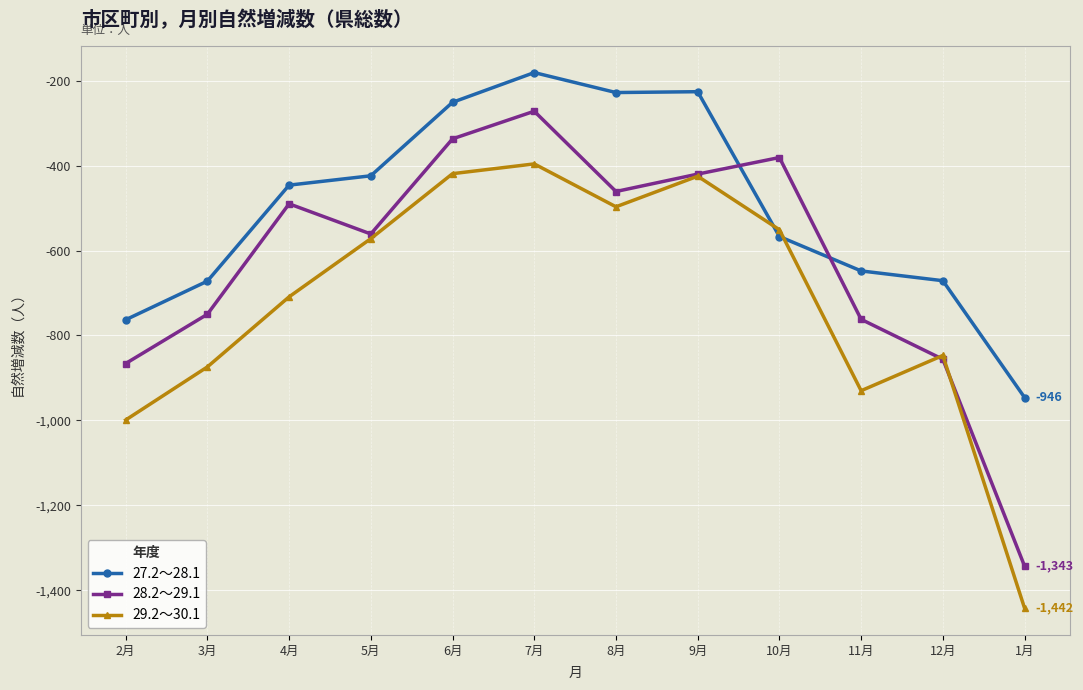

What is the difference between the maximum and minimum values in the 29.2～30.1 series?

1046